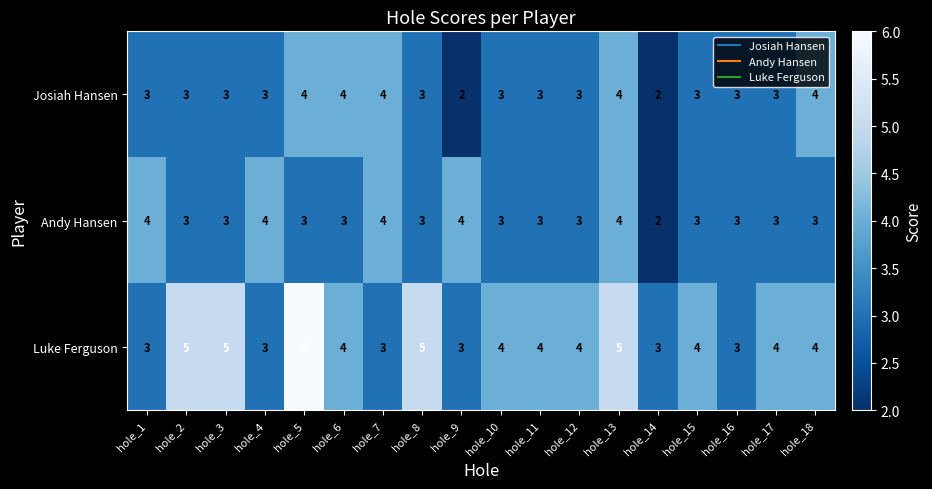

Rank the series at hole_5 from highest to lowest value.

Luke Ferguson, Josiah Hansen, Andy Hansen